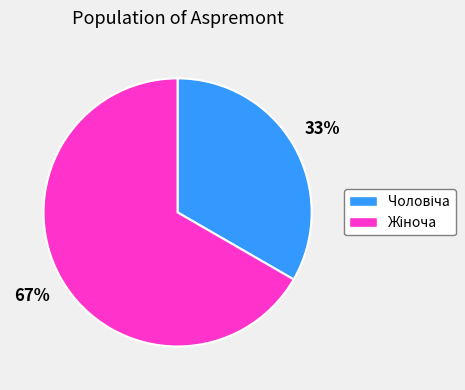

To the nearest percent, what is the average slice percentage?

50%